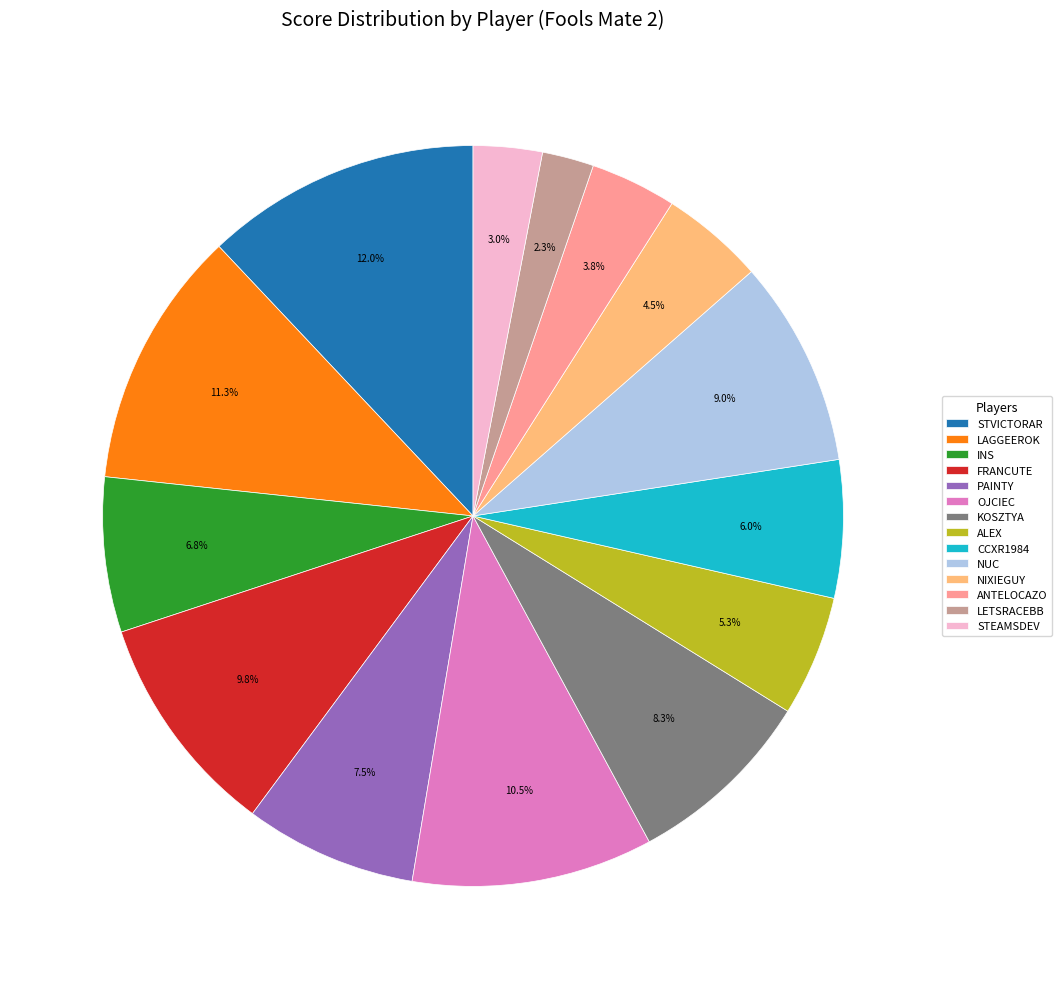

The LETSRACEBB slice represents 2% of the pie. True or false?

True